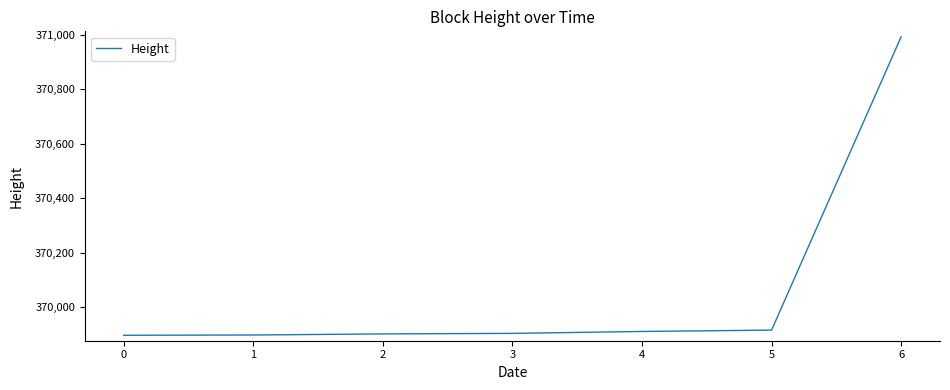

What is the sum of all values?

2590421